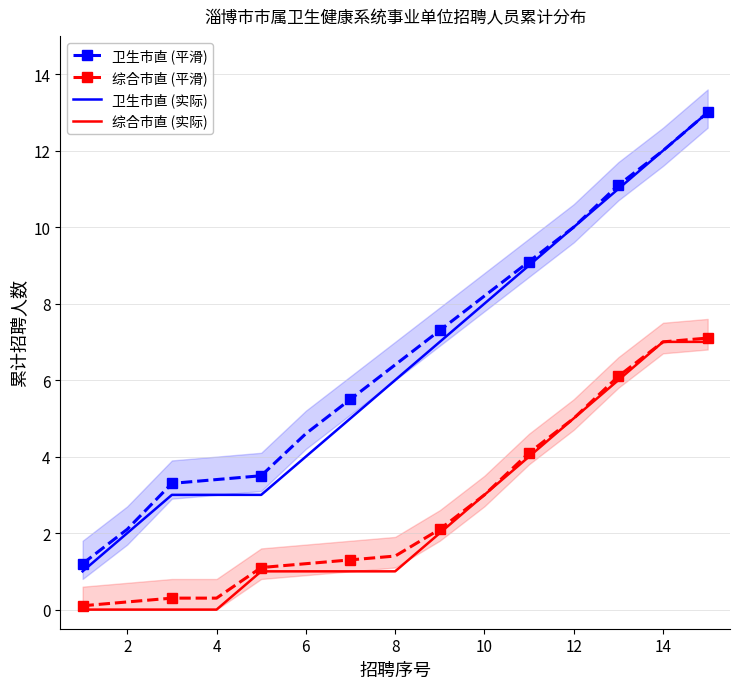

Which series has the largest total across all categories?

卫生市直 (平滑)